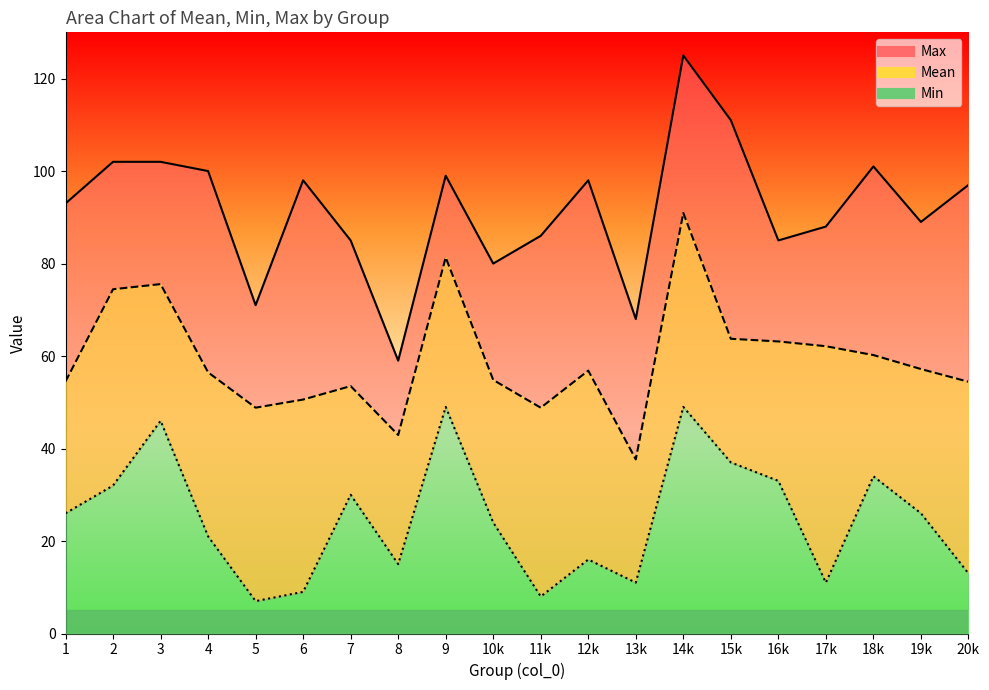

Read the Mean value at 11k.

48.8